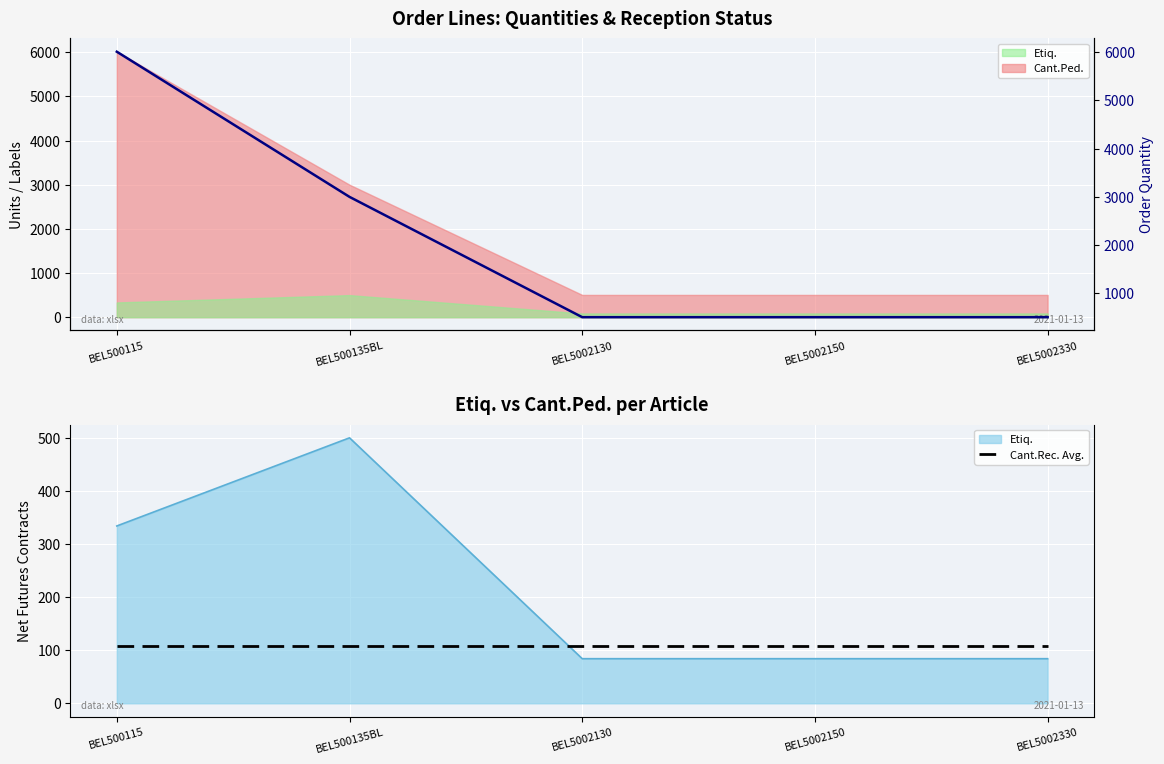

What is the label of the 1st point from the right?

BEL5002330